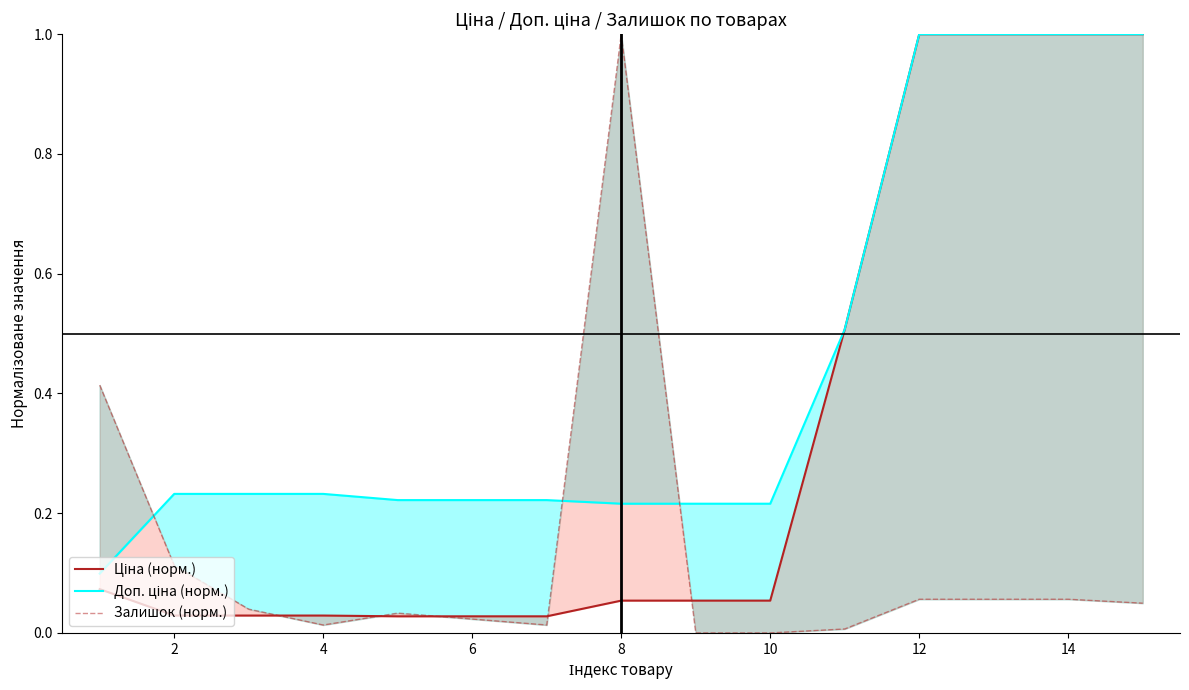

What is the value of the Доп. ціна (норм.) point at the 5th from the left?

0.2